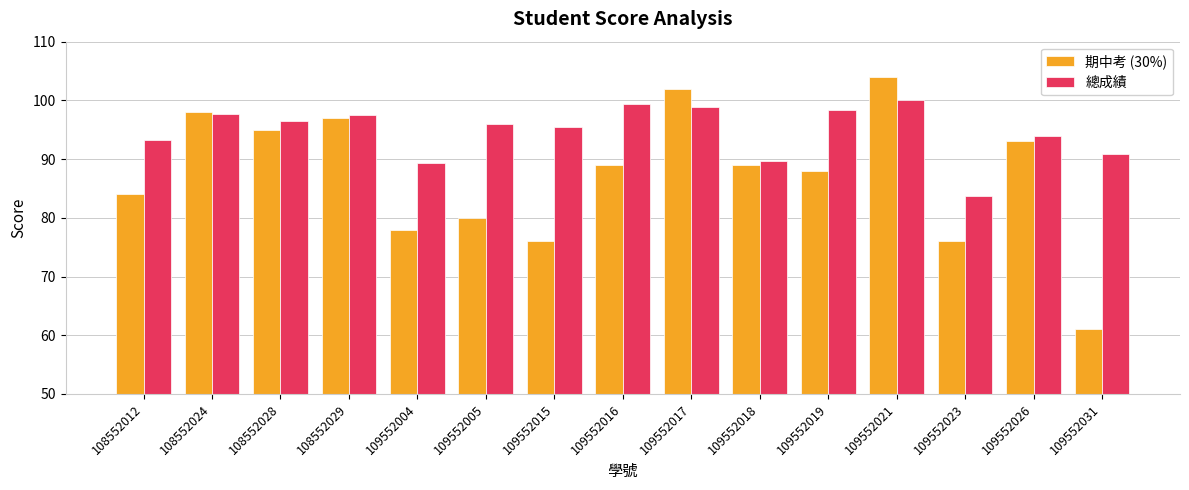

True or false: 總成績 has a value of 30.9 at 109552005.

False